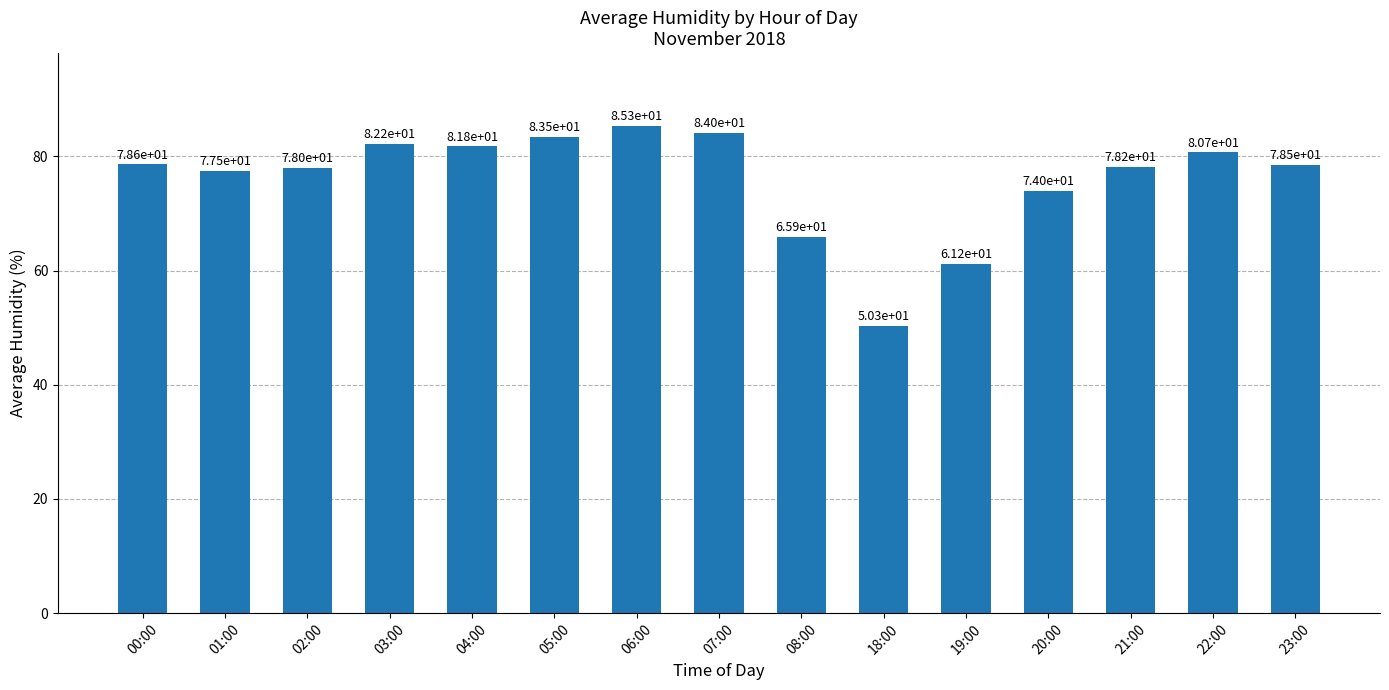

Which label corresponds to the largest value in the chart?

06:00